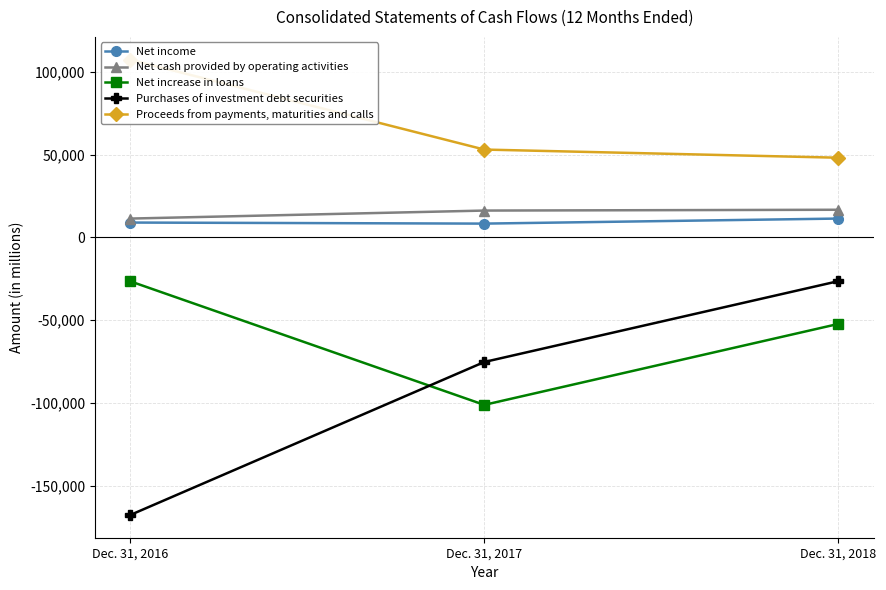

What is the sum of all Purchases of investment debt securities values?

-269356